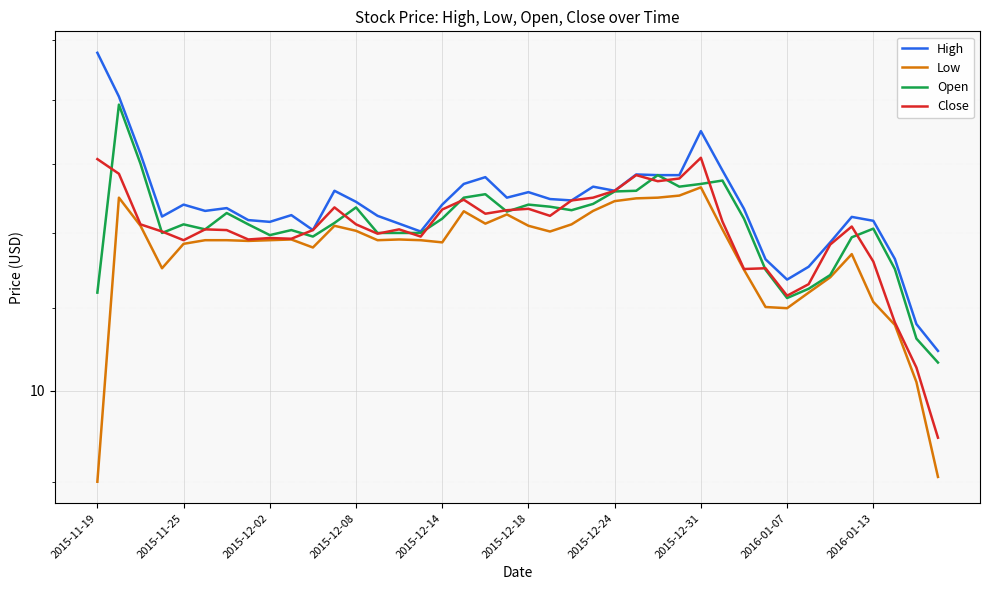

What is the maximum value shown in the chart?

14.8